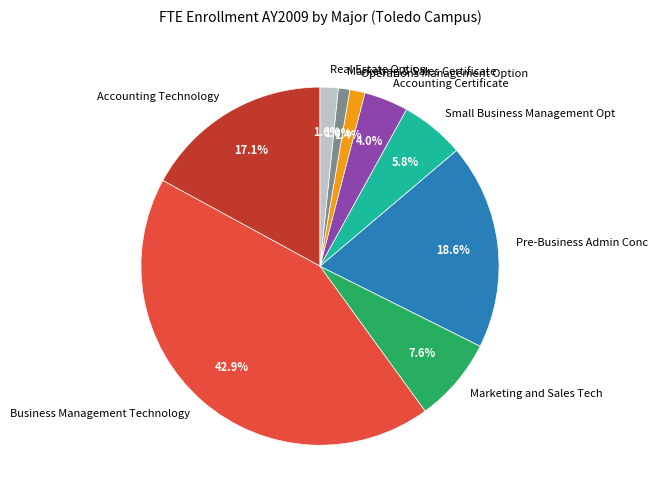

What is the ratio of the value at Accounting Certificate to the value at Small Business Management Opt?

0.7